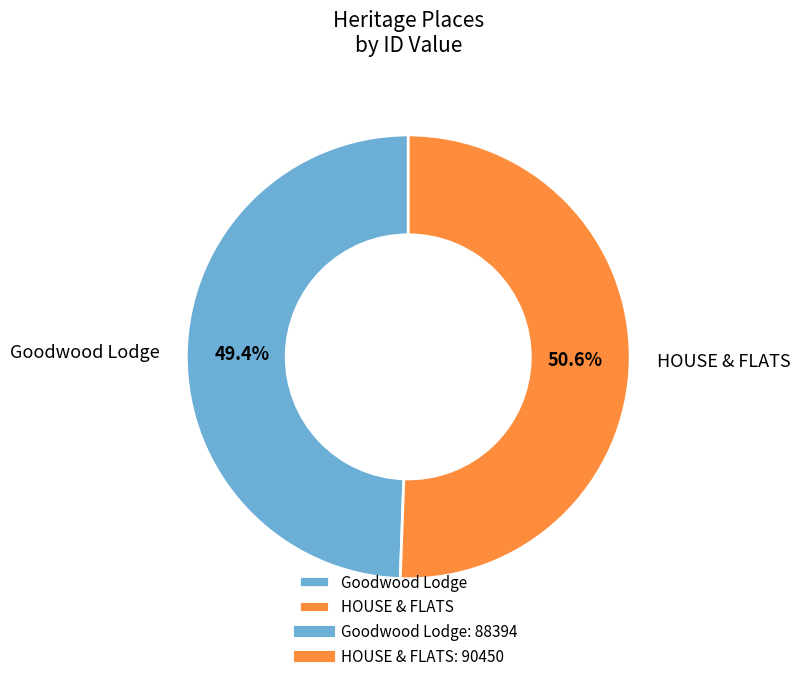

Is it true that HOUSE & FLATS is 51% of the pie?

True